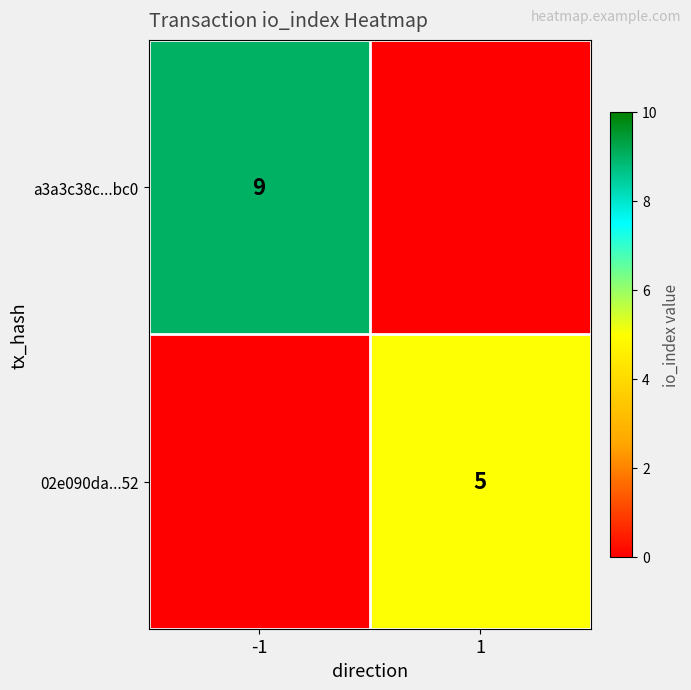

The a3a3c38c...bc0 series shows 9 at -1. True or false?

True